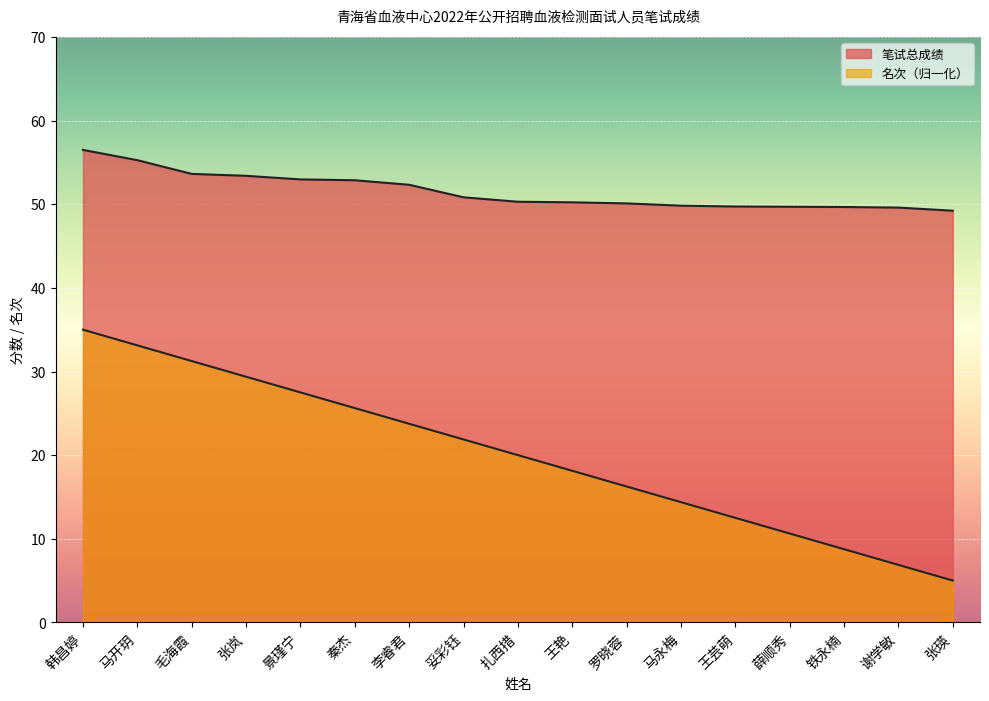

True or false: 名次 and 笔试总成绩 intersect in this chart.

False